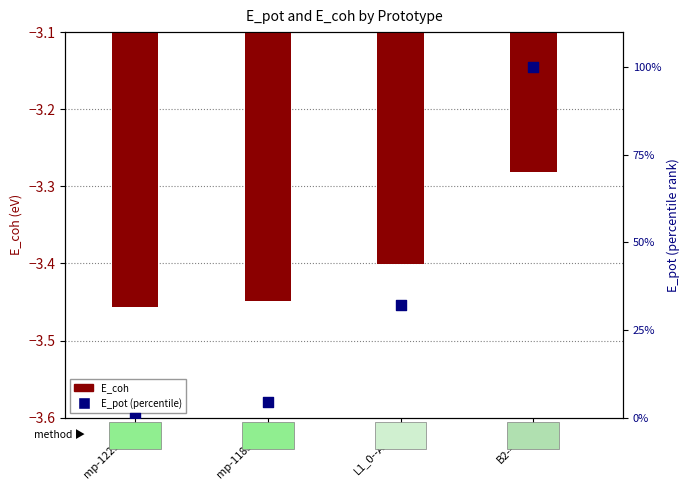

Which series has the largest total across all categories?

E_pot (percentile)